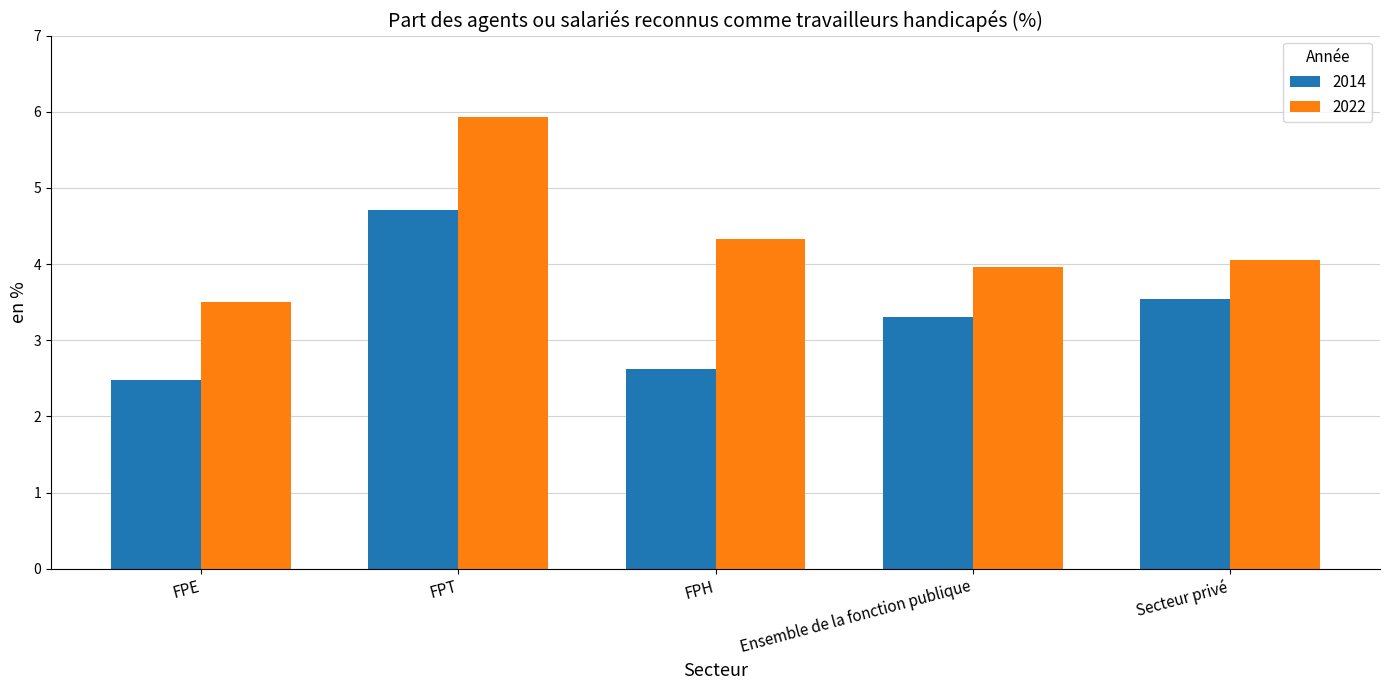

What is the smallest value displayed?

2.5